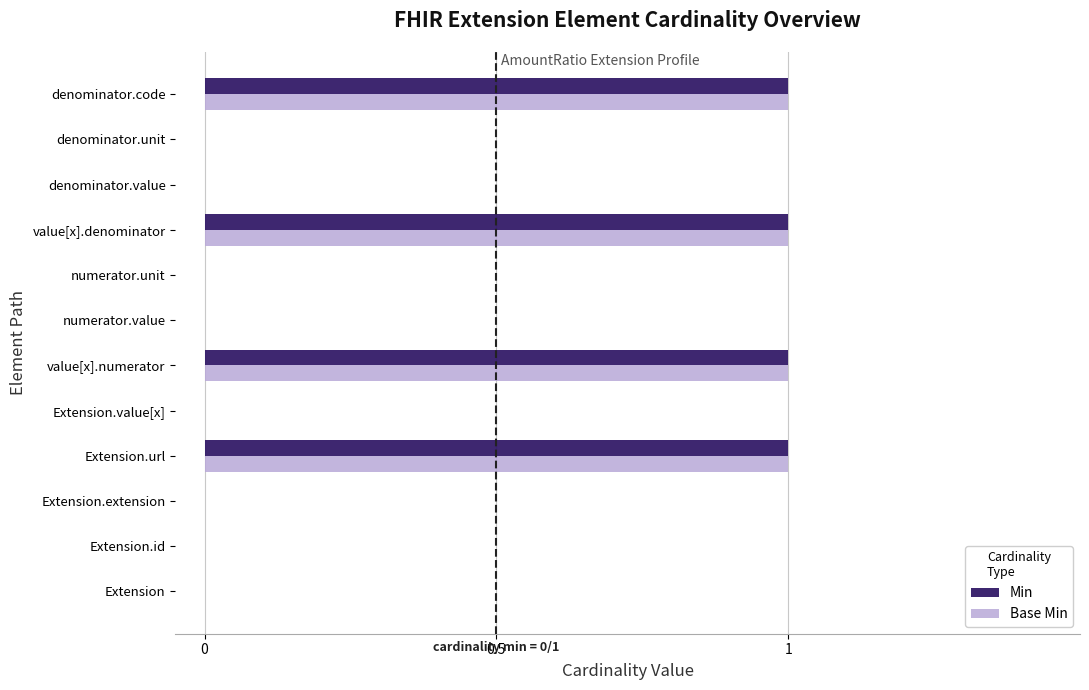

What is the sum of all Min values?

4